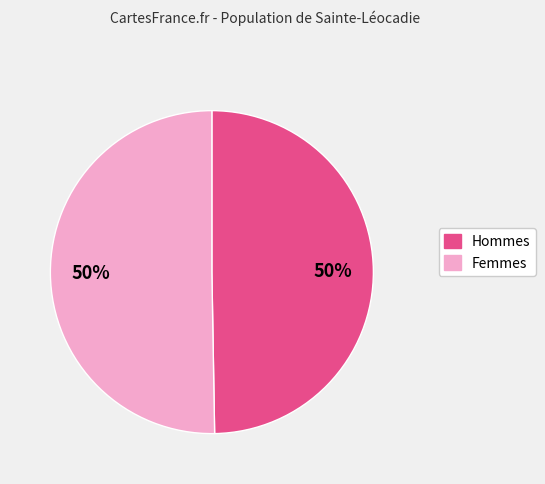

How many segments does this pie chart have?

2